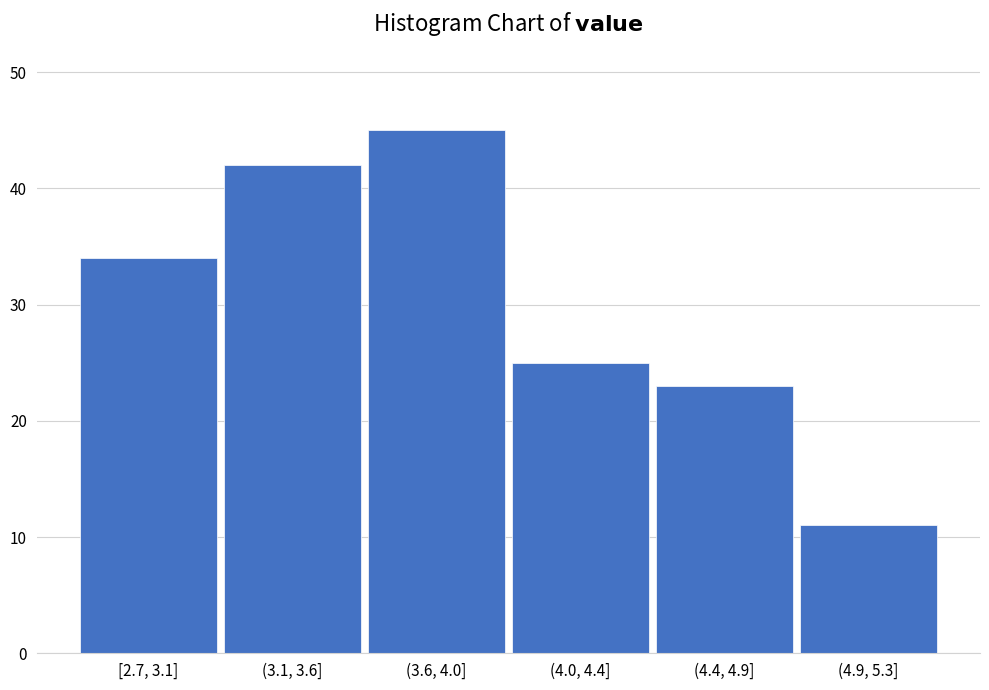

Reading left to right, what are all the values shown in this chart?

34	42	45	25	23	11